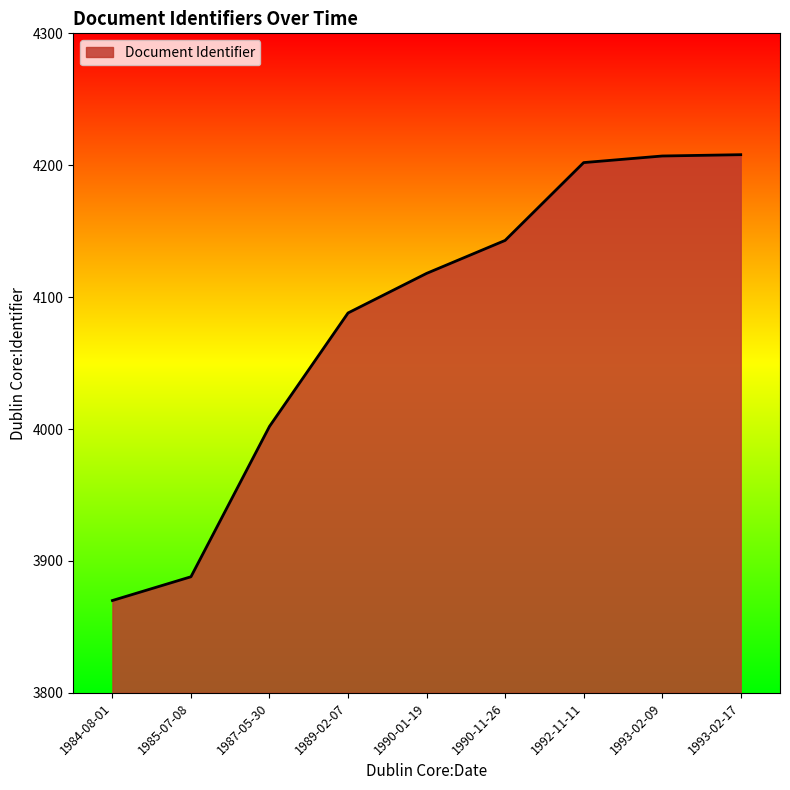

How many lines are shown in the chart?

1